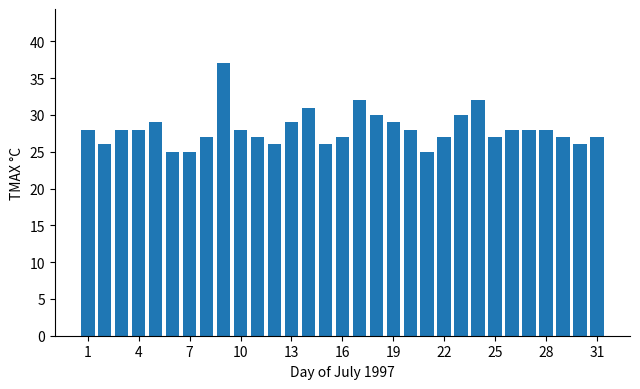

What is the maximum value shown in the chart?

37